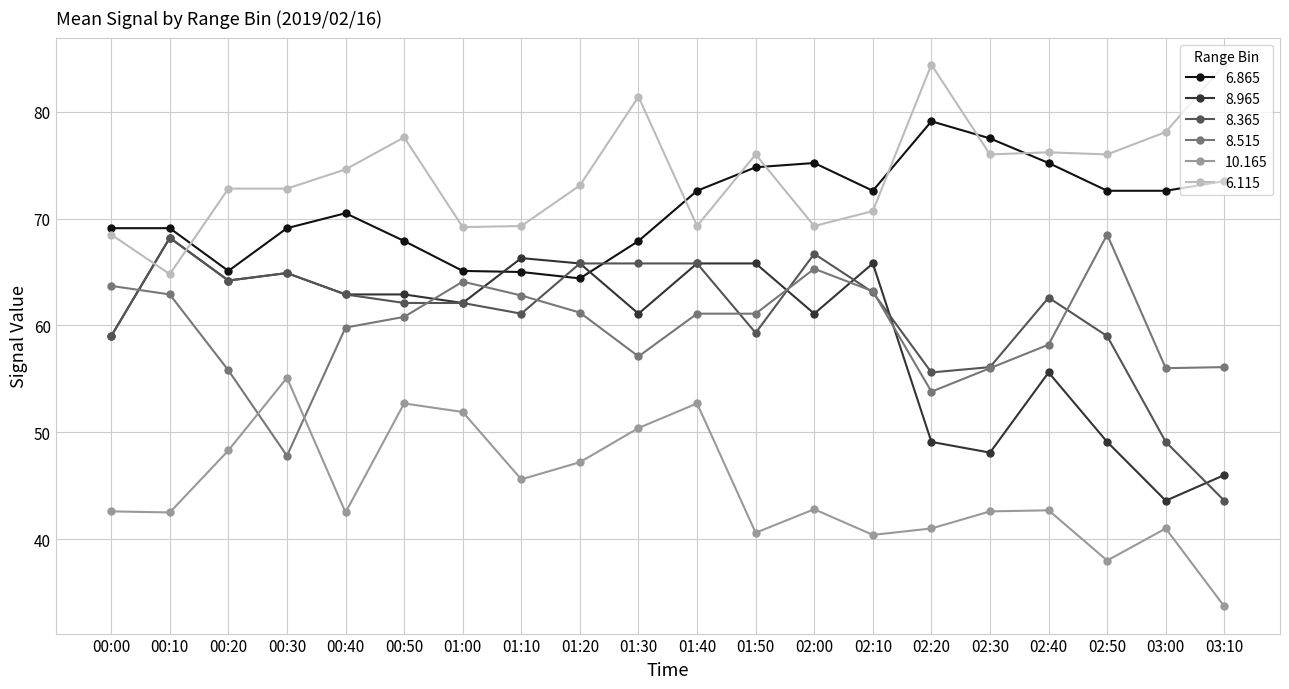

How many lines are shown in the chart?

6